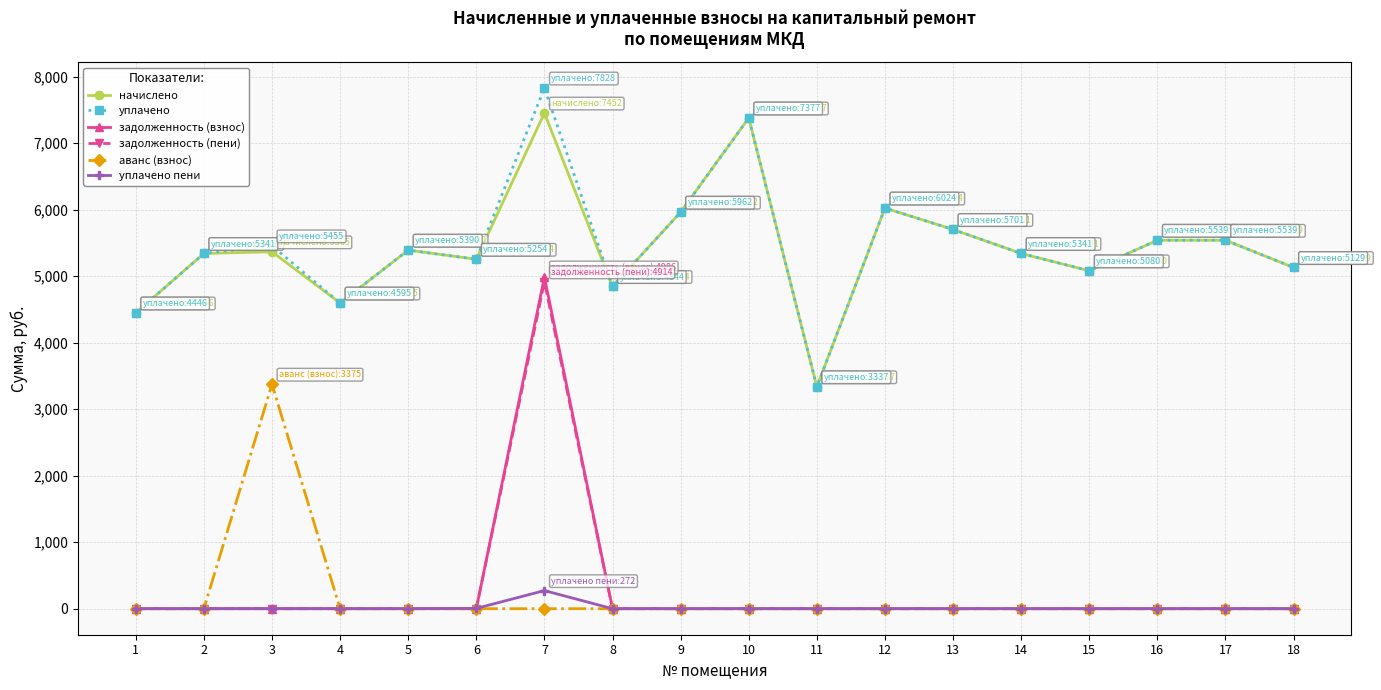

Does the chart display data point markers on the line(s)?

Yes